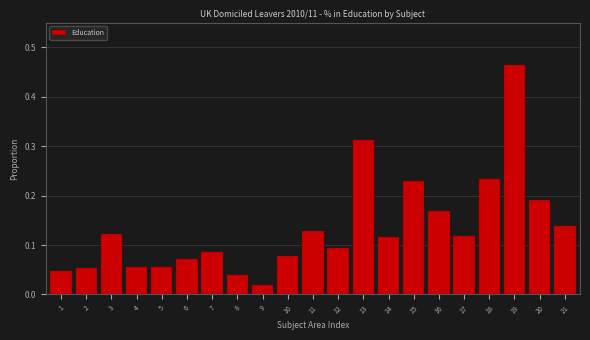

The chart shows a value of 0.1 at 19. True or false?

False